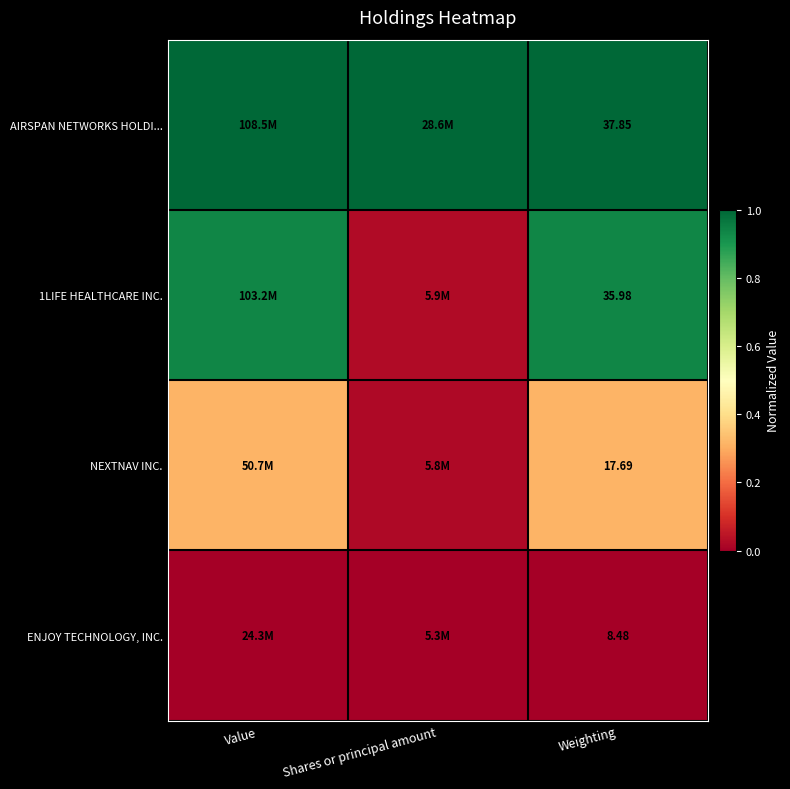

List the series in order of their overall mean, lowest first.

ENJOY TECHNOLOGY, INC., NEXTNAV INC., 1LIFE HEALTHCARE INC., AIRSPAN NETWORKS HOLDI...